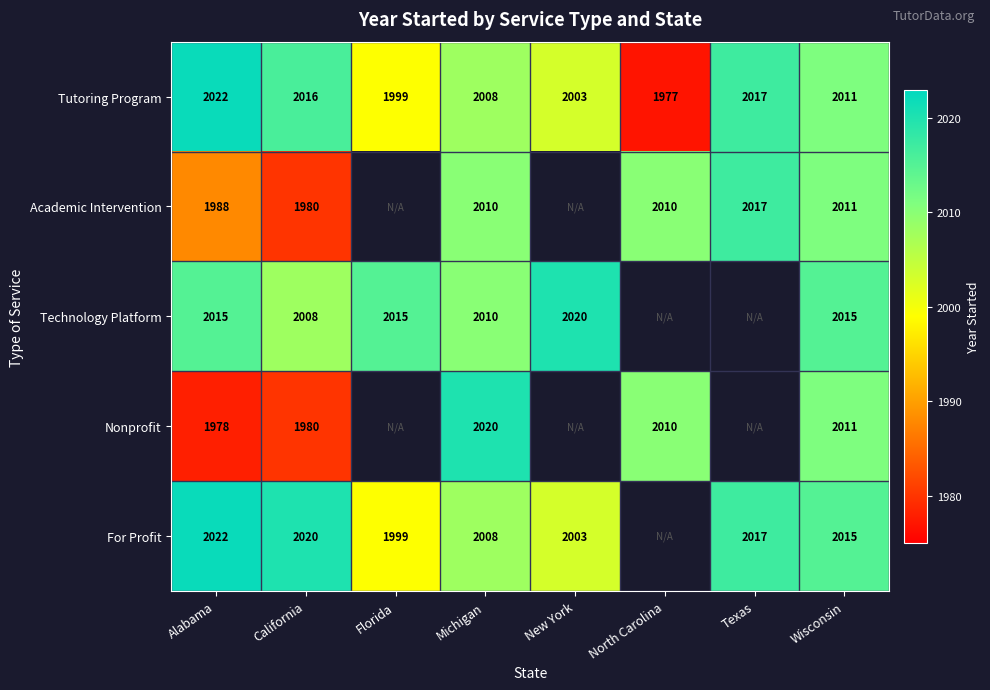

What is the difference between the second highest and minimum values in the Tutoring Program series?

40